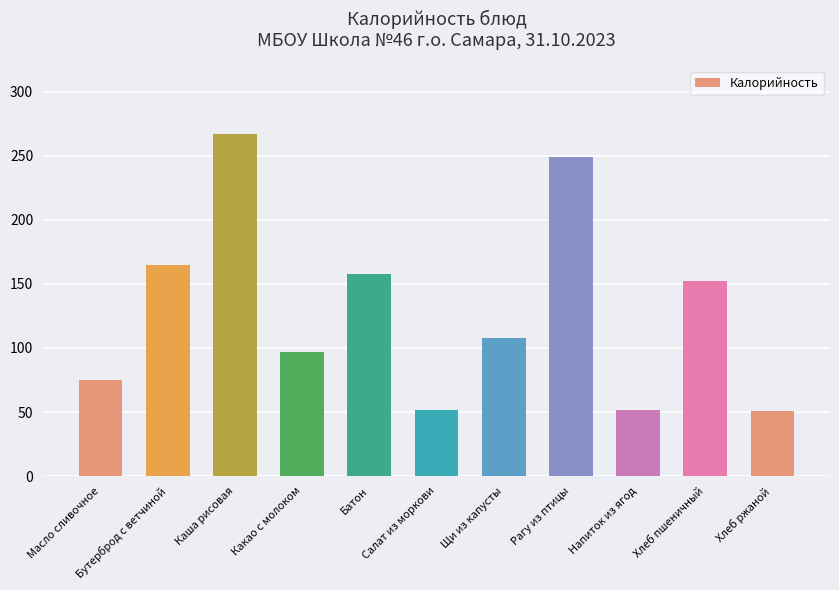

What value does the data have at Хлеб ржаной, to the nearest 10?

50